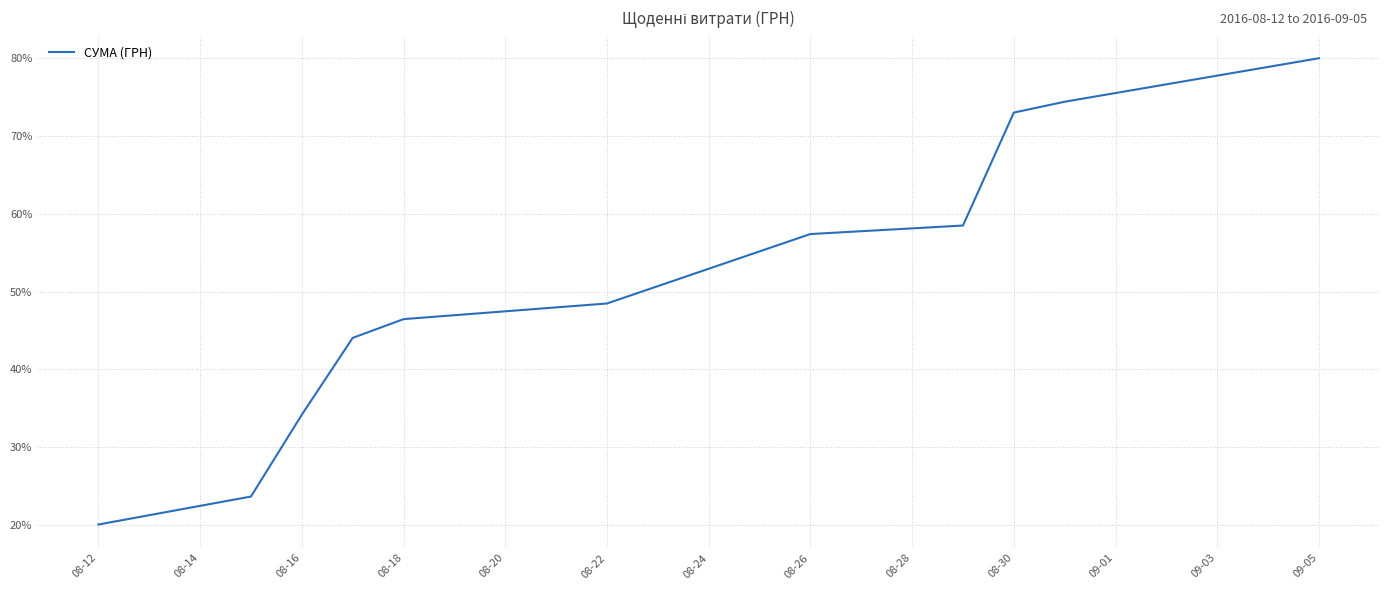

What is the minimum value shown in the chart?

20.0